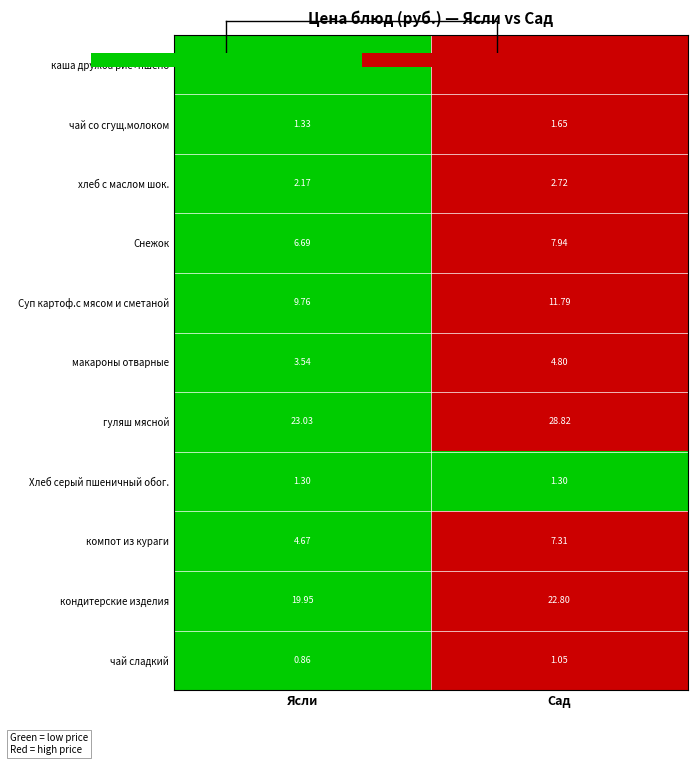

Which series has the largest range (max minus min)?

гуляш мясной